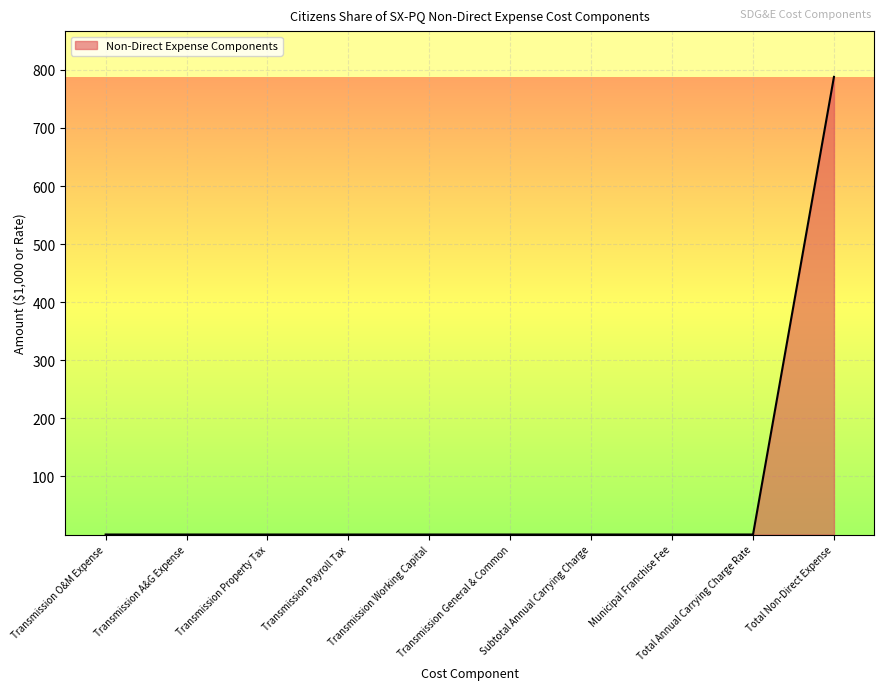

The chart shows a value of 0.0 at Total Annual Carrying Charge Rate. True or false?

True